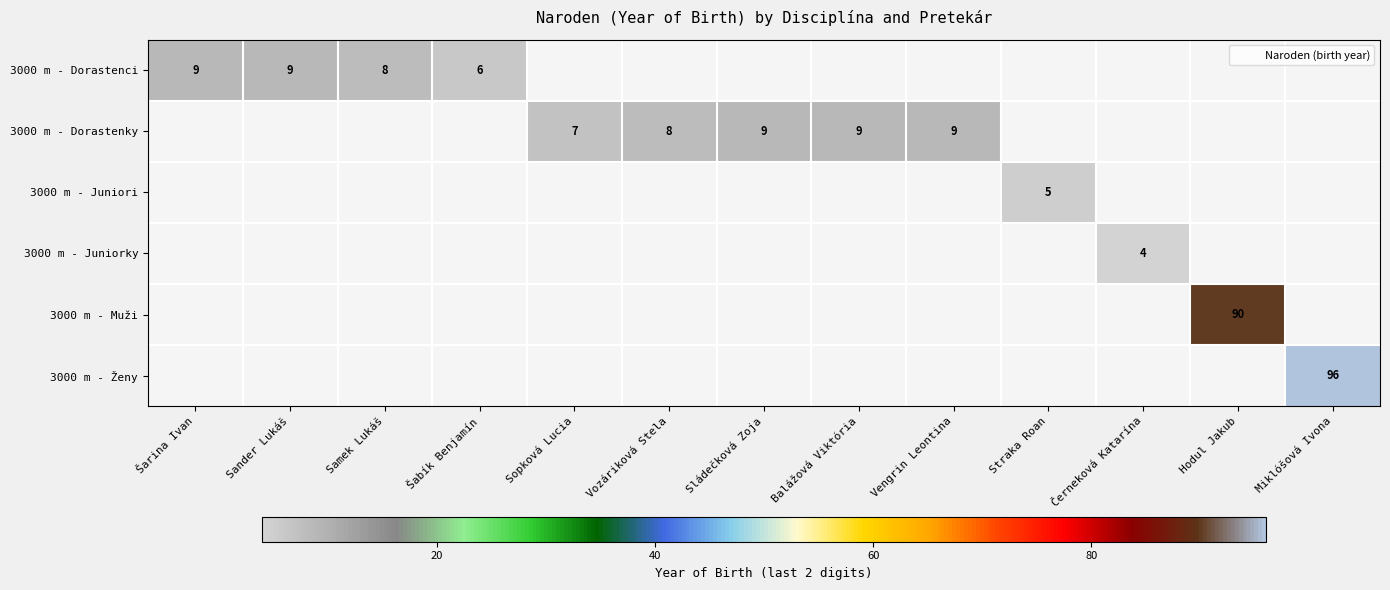

List the series in order of their peak value, lowest first.

3000 m - Juniorky, 3000 m - Juniori, 3000 m - Dorastenci, 3000 m - Dorastenky, 3000 m - Muži, 3000 m - Ženy